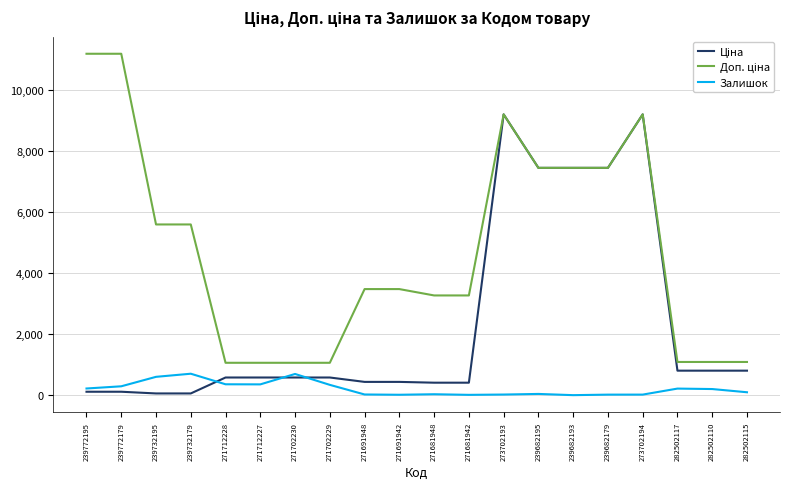

The Залишок series shows 356.0 at 271712228. True or false?

True